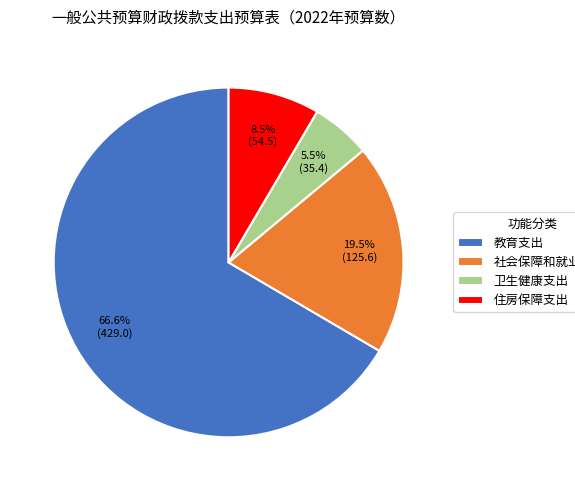

Count the number of slices in the pie.

4